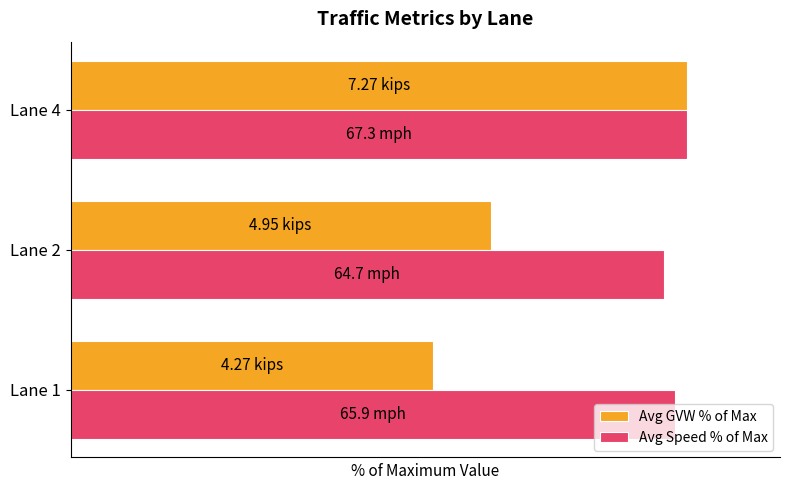

List the series in order of their peak value, highest first.

Avg GVW % of Max, Avg Speed % of Max